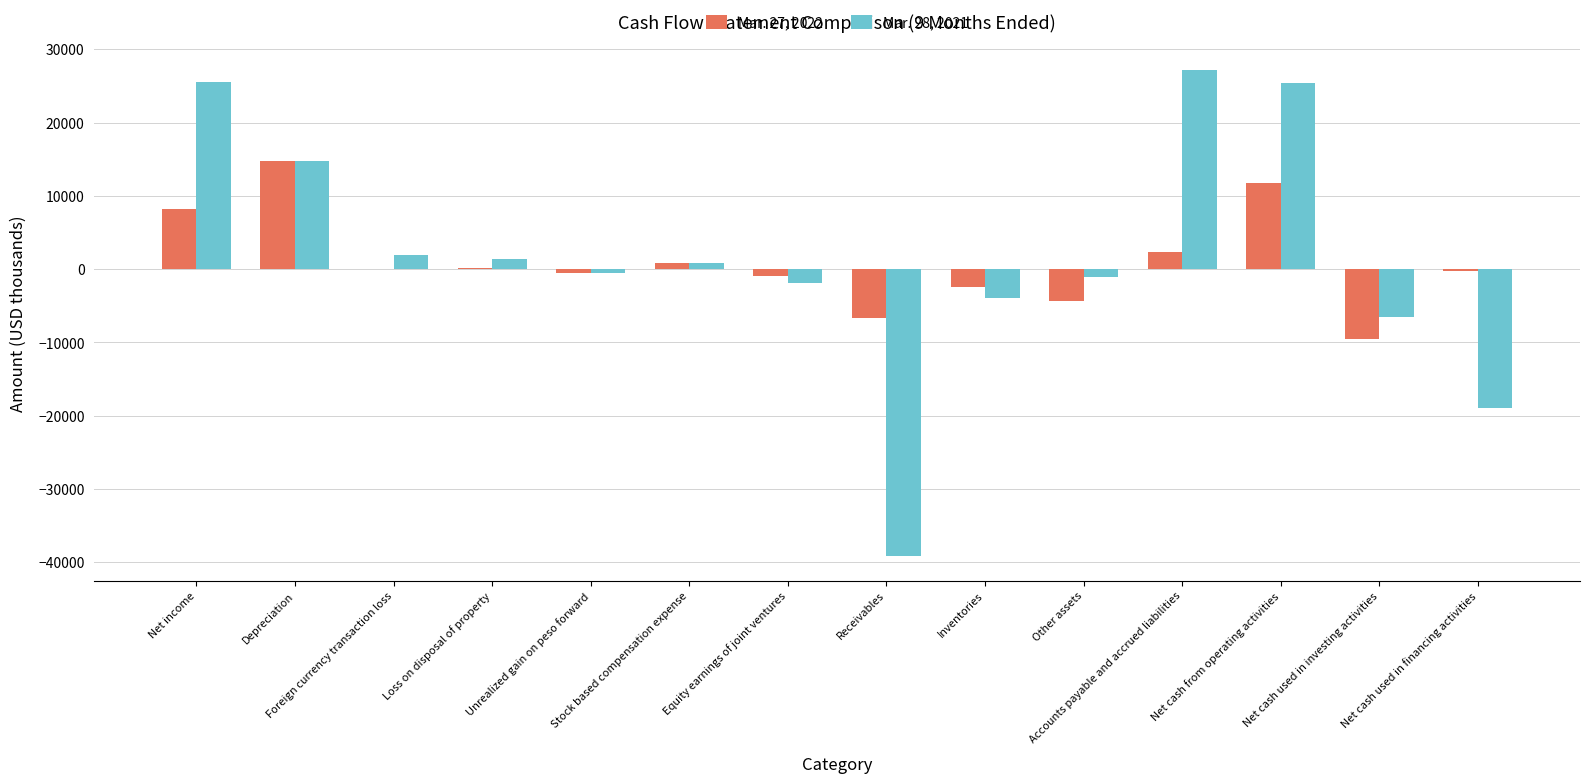

Where is Mar. 28, 2021 nearest to the value -5981?

Net cash used in investing activities